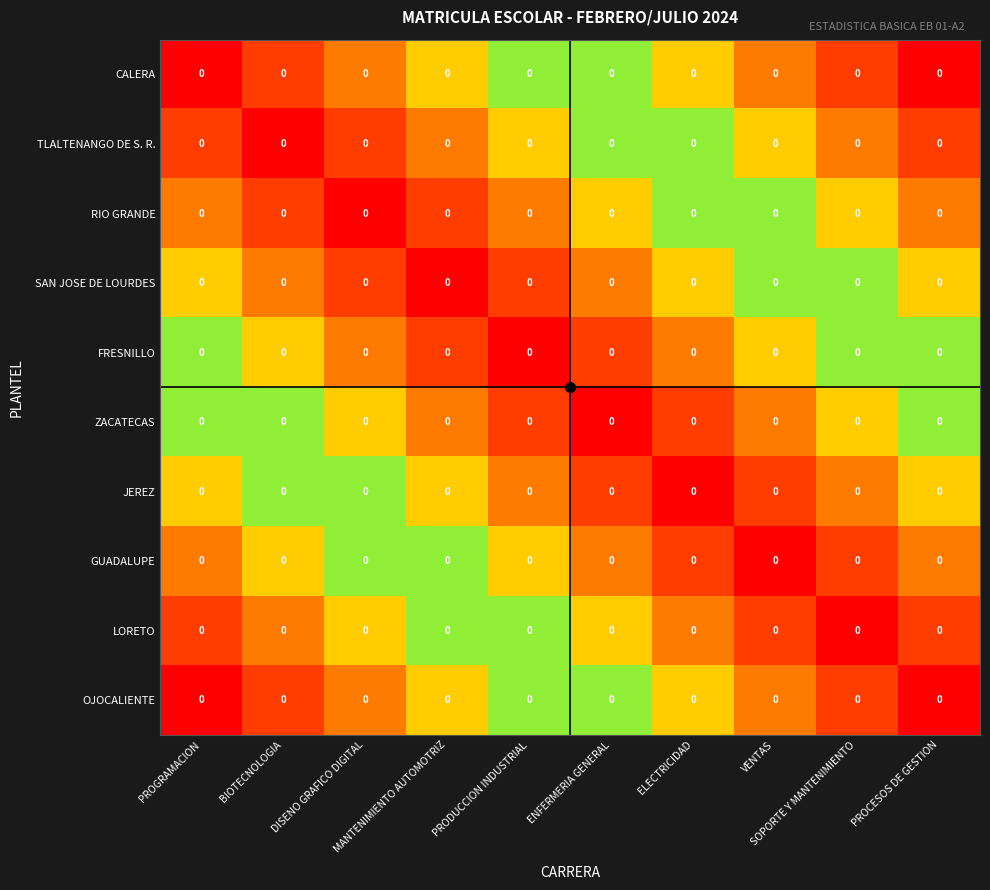

Is it true that RIO GRANDE equals 3 at VENTAS?

False